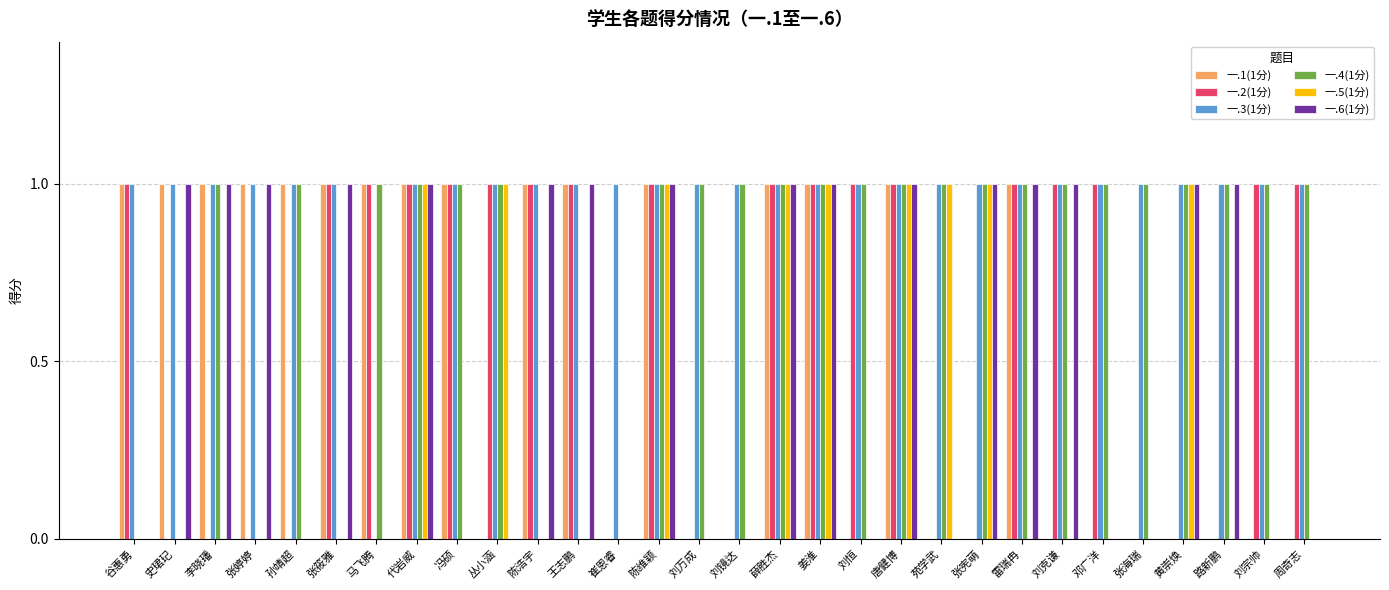

How many groups of bars are there?

30